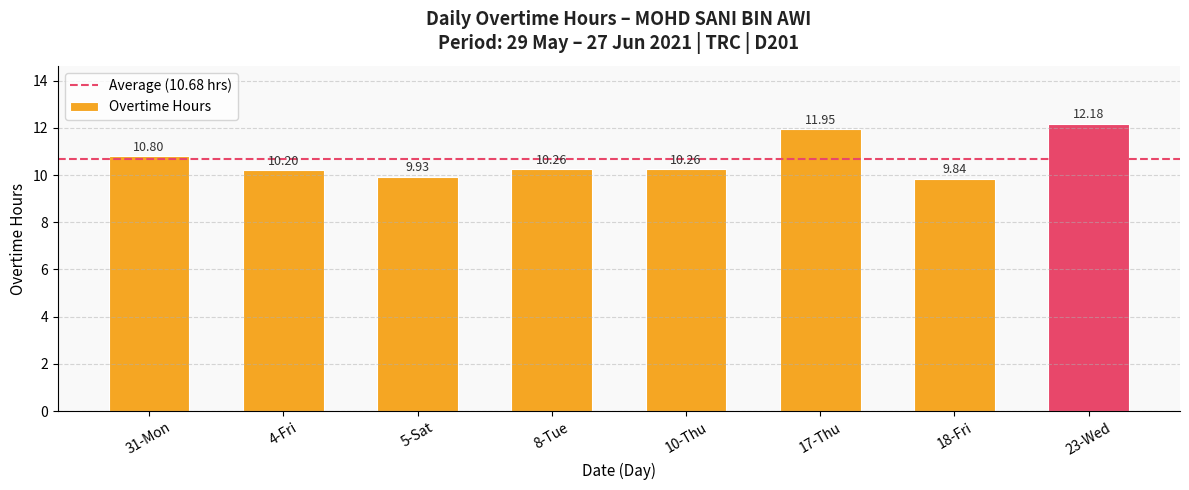

What is the ratio of the value at 5-Sat to the value at 10-Thu?

1.0